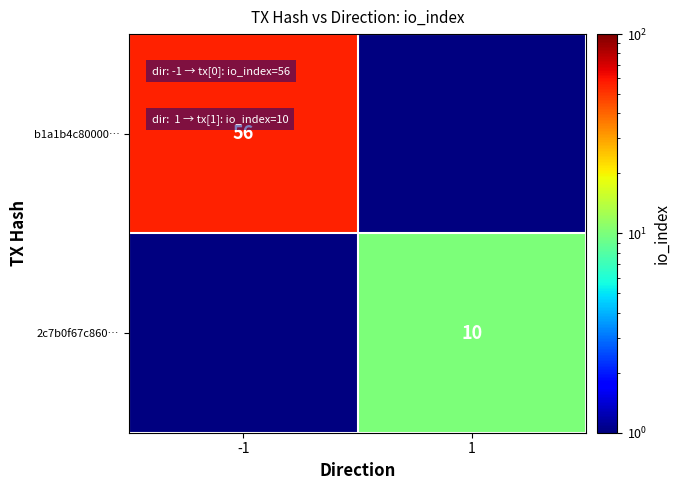

The value of 2c7b0f67c860… at 1 is 10. True or false?

True